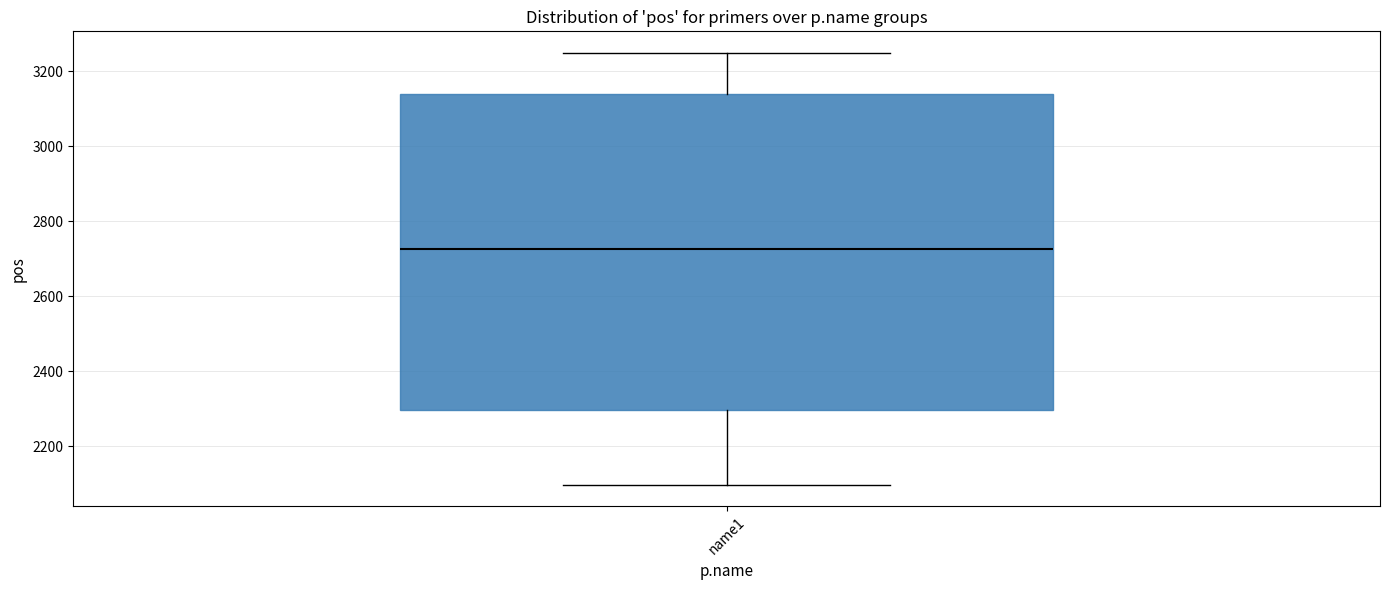

Where does the median line of the box for name1 sit on the y-axis? The values are not printed on the chart, so give them approximately, as read against the axis.

2720